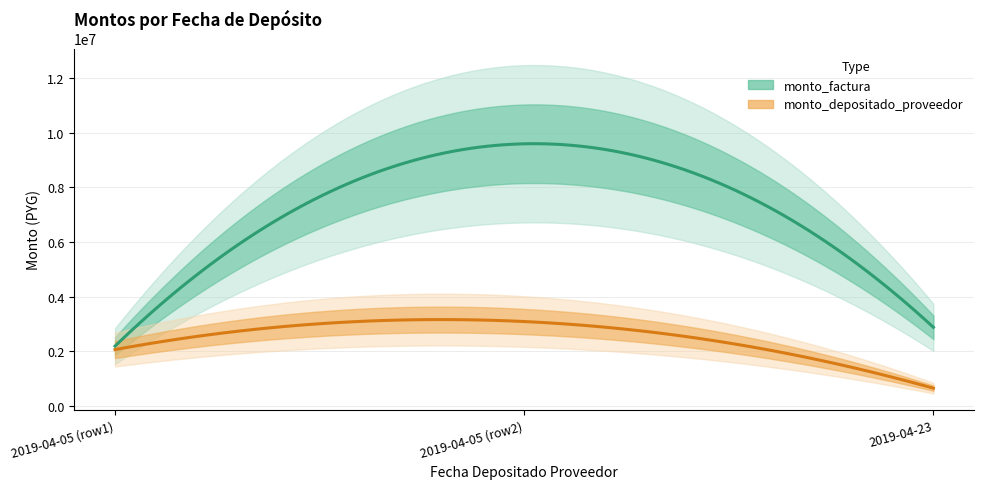

True or false: monto_depositado_proveedor has a value of 1345643 at 2019-04-05.

False